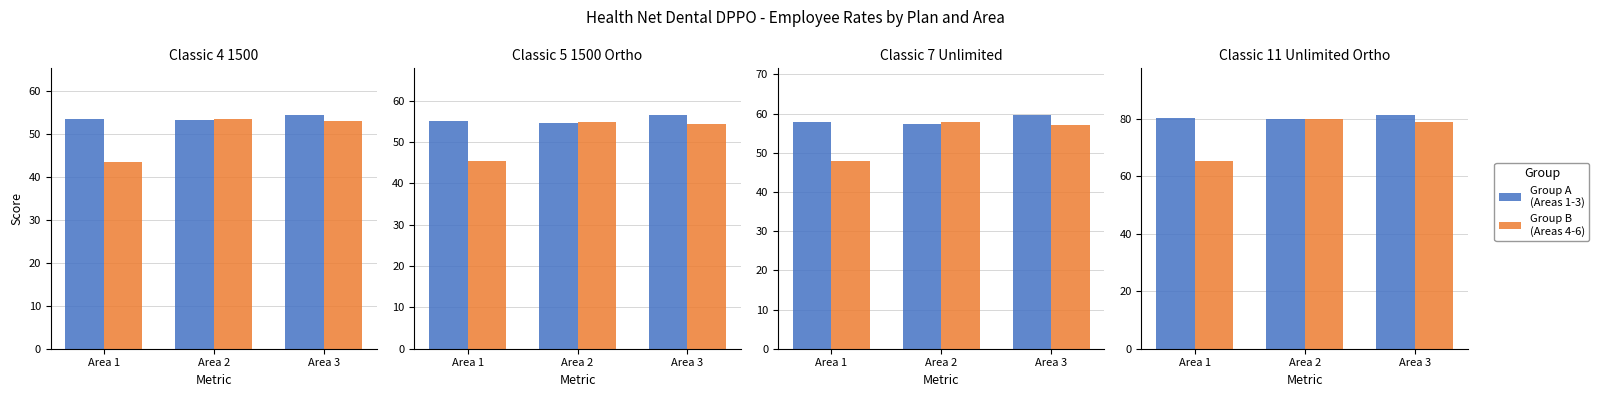

How many data points does each series have?

3